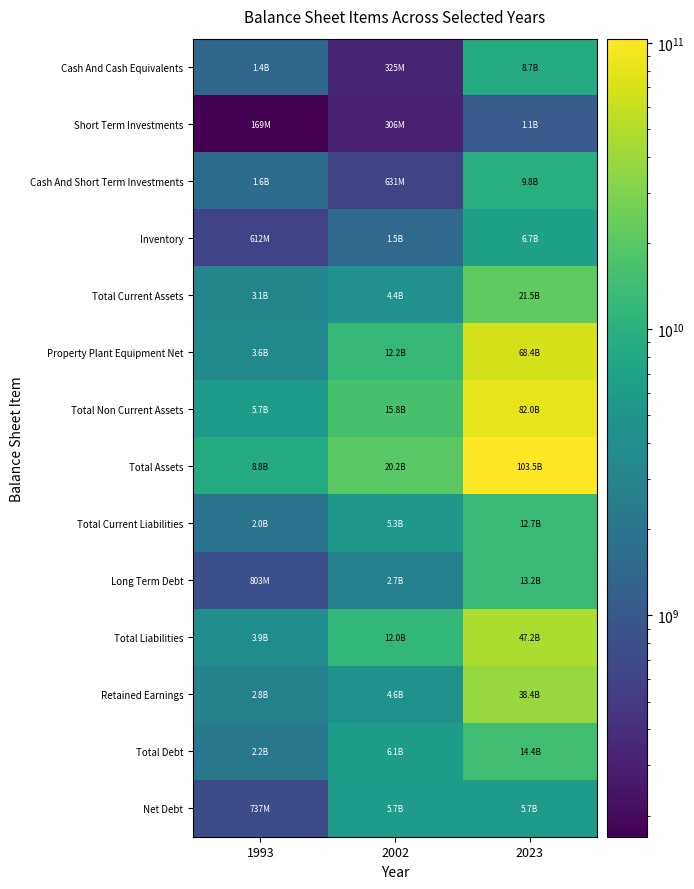

At 1993, list the series in order from smallest to largest.

Short Term Investments, Inventory, Net Debt, Long Term Debt, Cash And Cash Equivalents, Cash And Short Term Investments, Total Current Liabilities, Total Debt, Retained Earnings, Total Current Assets, Property Plant Equipment Net, Total Liabilities, Total Non Current Assets, Total Assets